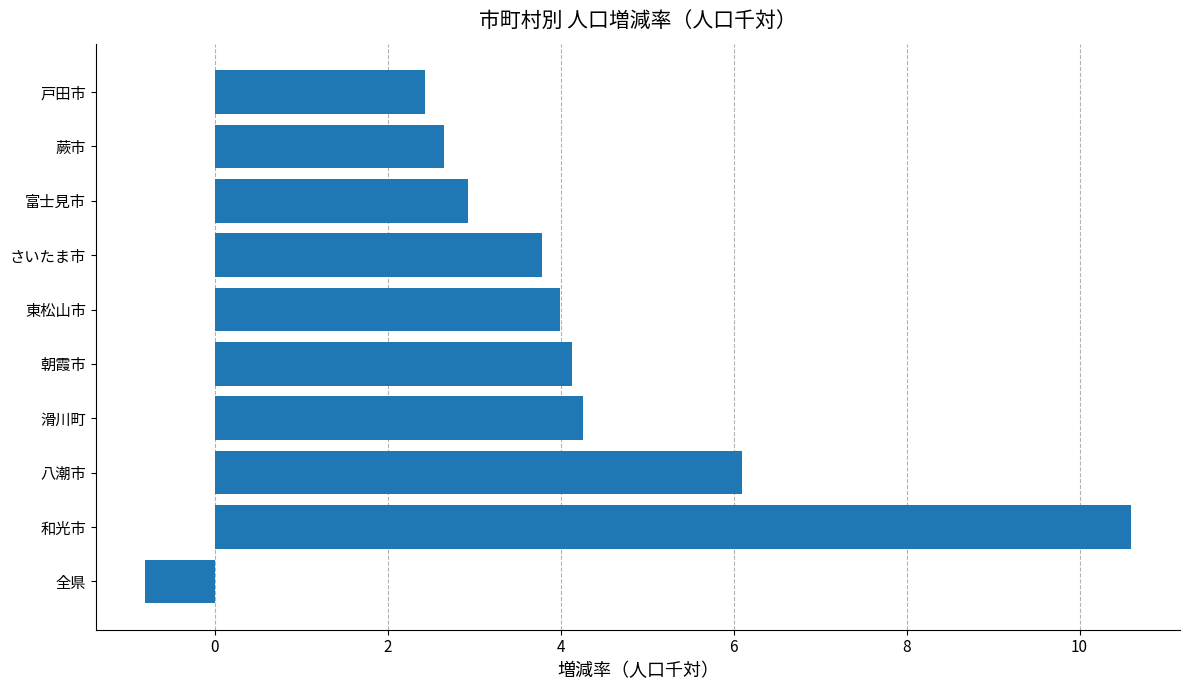

Reading top to bottom, extract all data points from this chart.

戸田市=2.4	蕨市=2.7	富士見市=2.9	さいたま市=3.8	東松山市=4.0	朝霞市=4.1	滑川町=4.3	八潮市=6.1	和光市=10.6	全県=-0.8